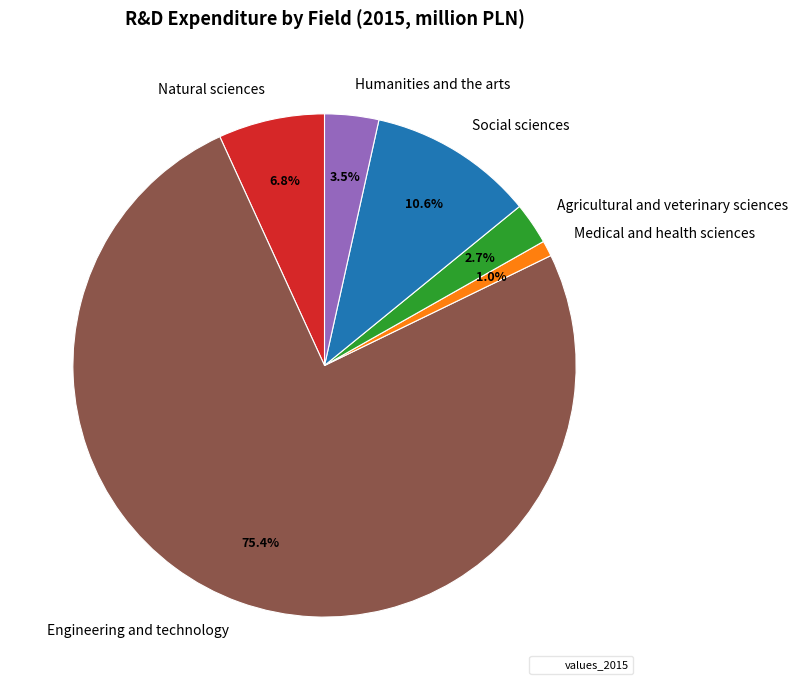

How many segments does this pie chart have?

6